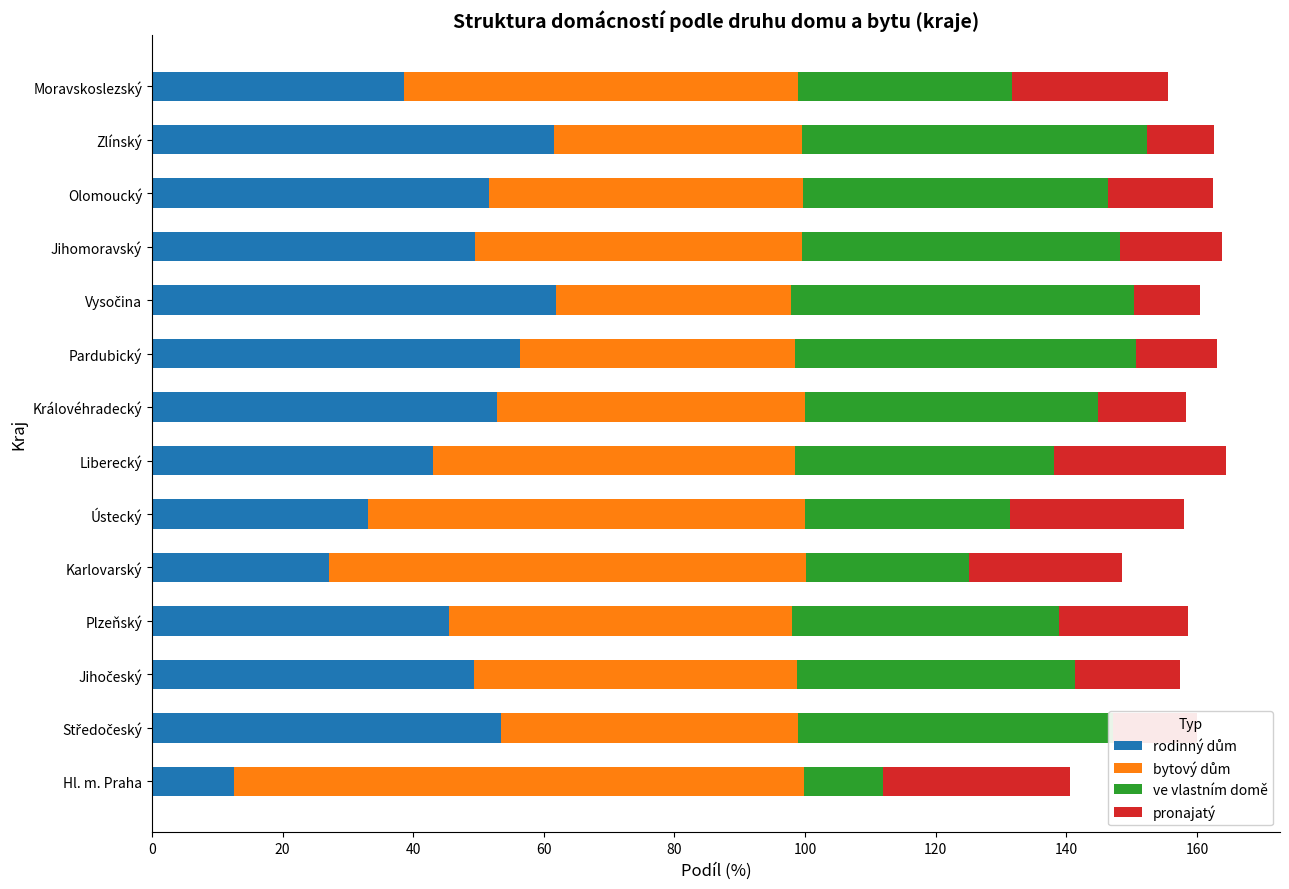

How many series are shown in this chart?

4